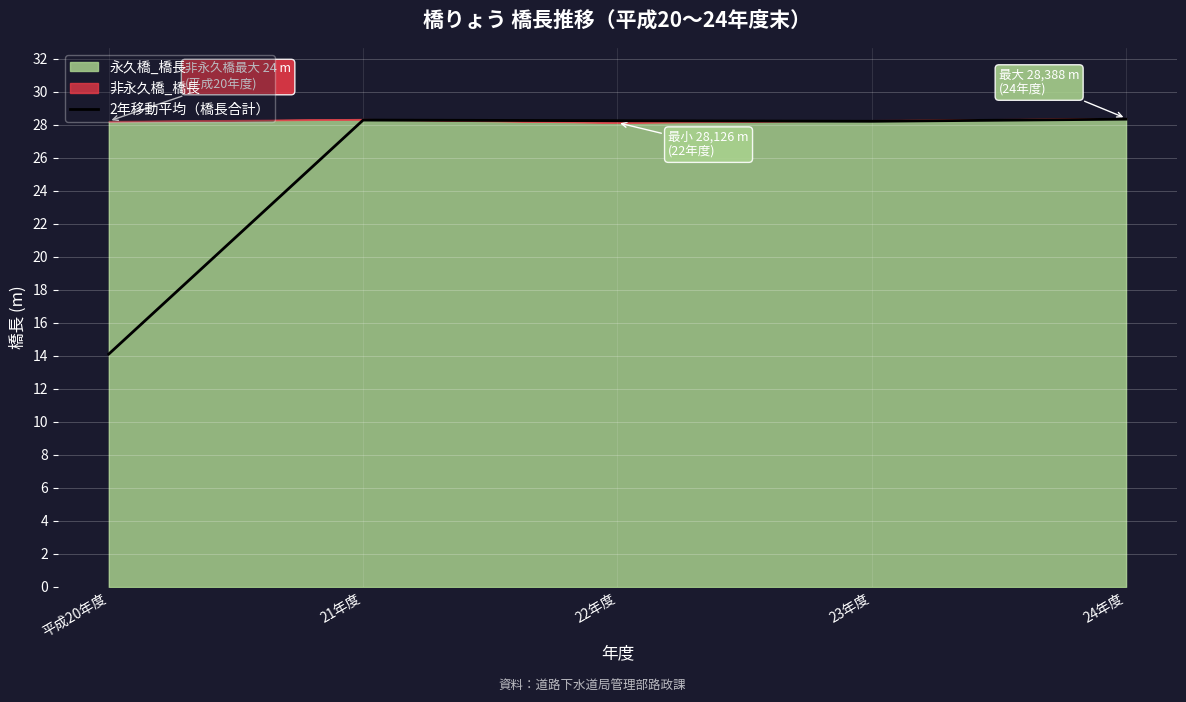

Approximately how many times larger is the value at 24年度 compared to 平成20年度?

2.0